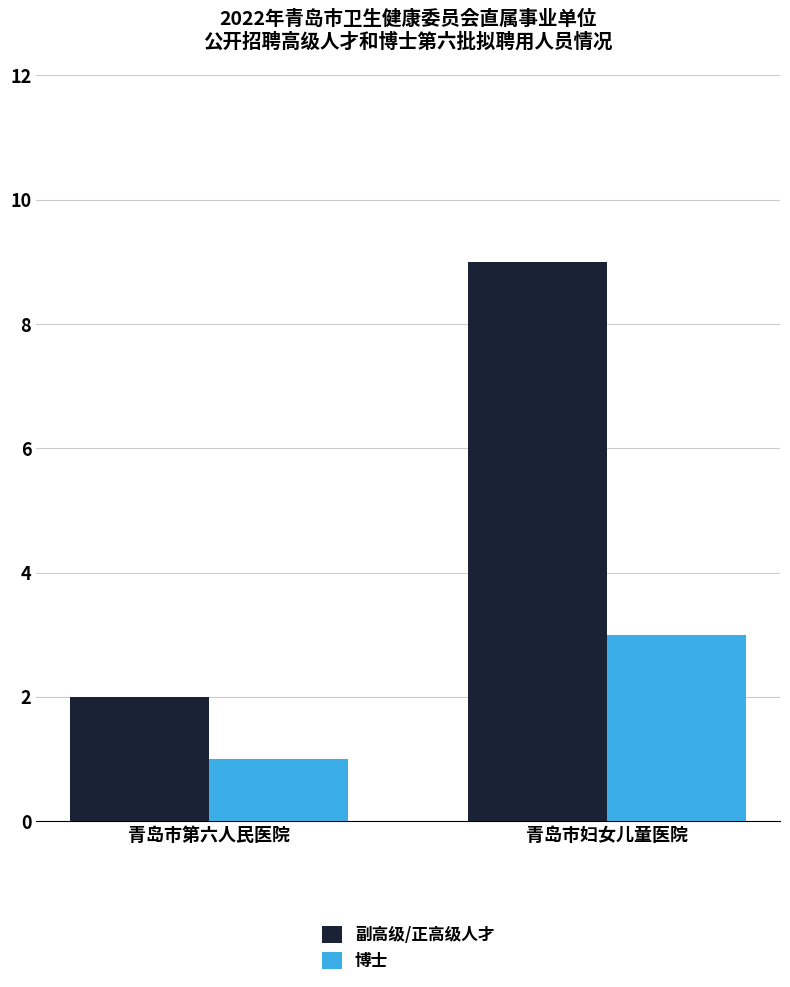

List the labels in order of 博士 value, smallest first.

青岛市第六人民医院, 青岛市妇女儿童医院